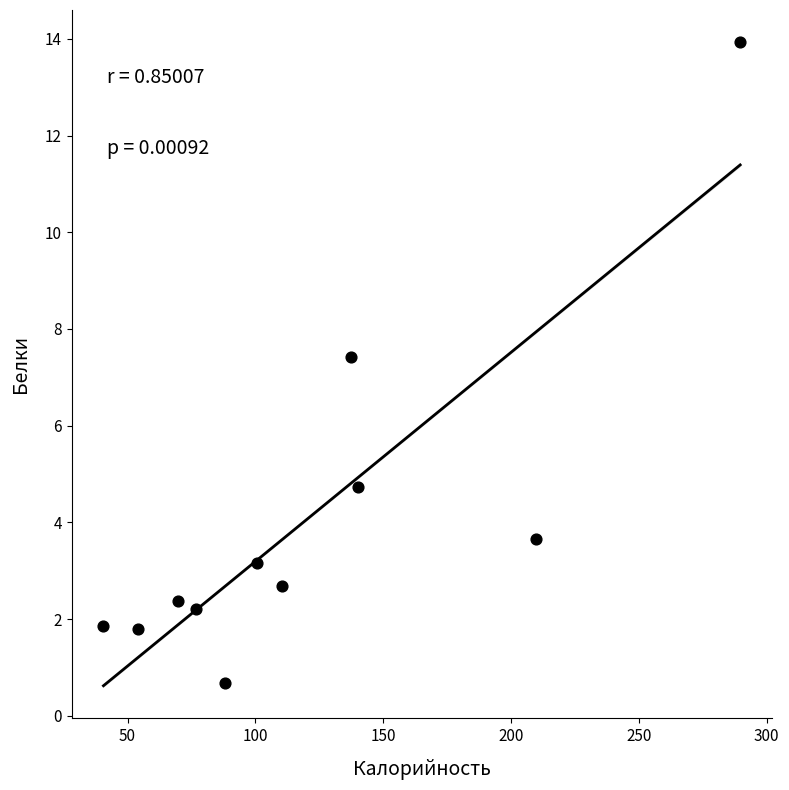

What Y value in the scatter plot is closest to 7?

7.4